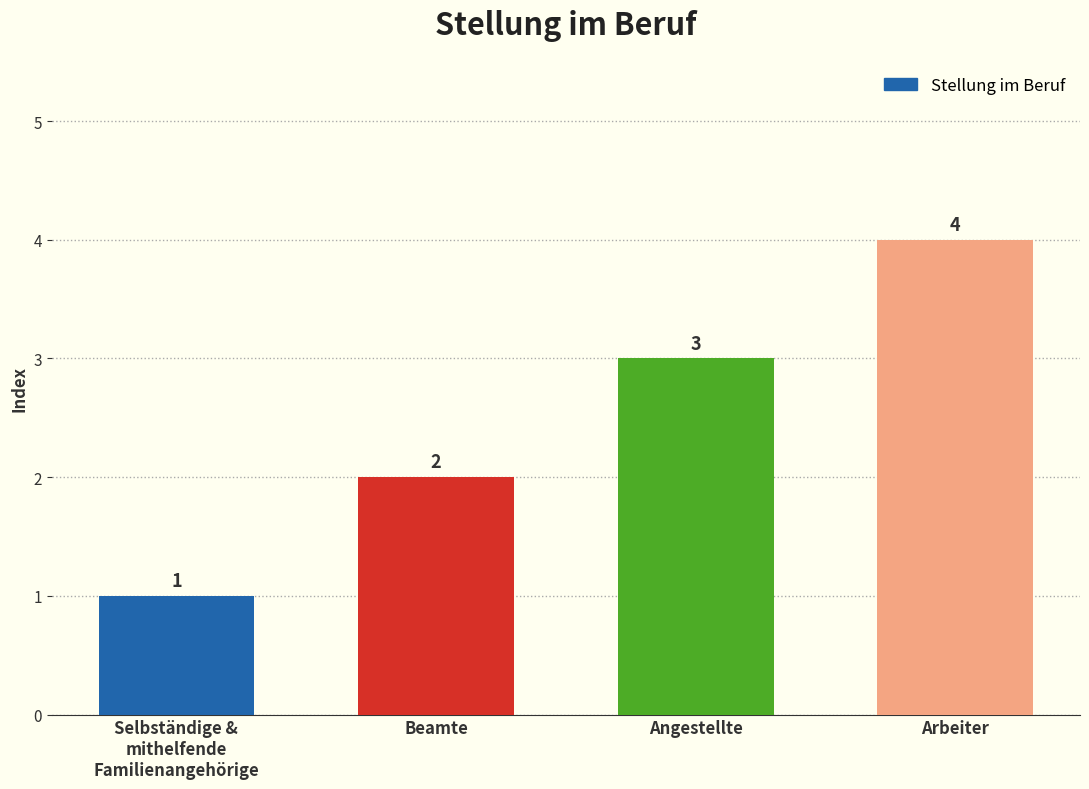

Between Angestellte and Arbeiter, which is larger?

Arbeiter